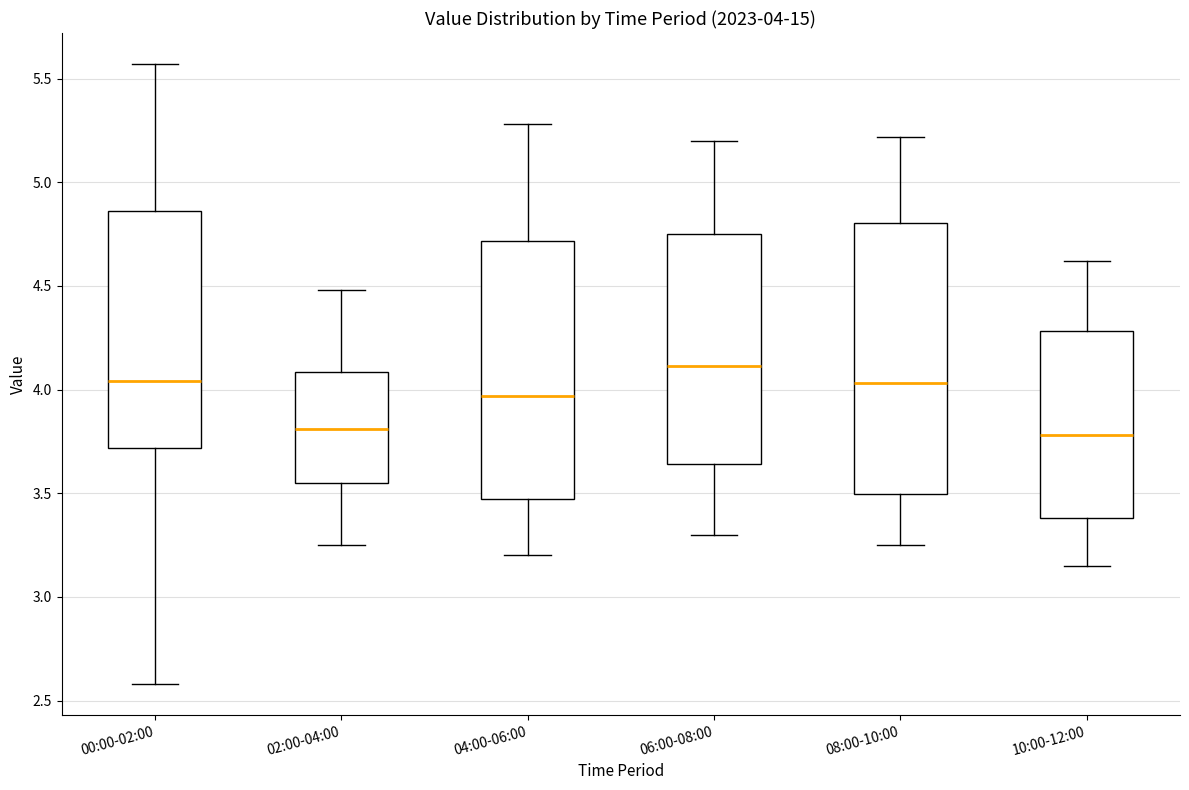

Comparing the boxes themselves (not the whiskers), which one is the tallest?

08:00-10:00